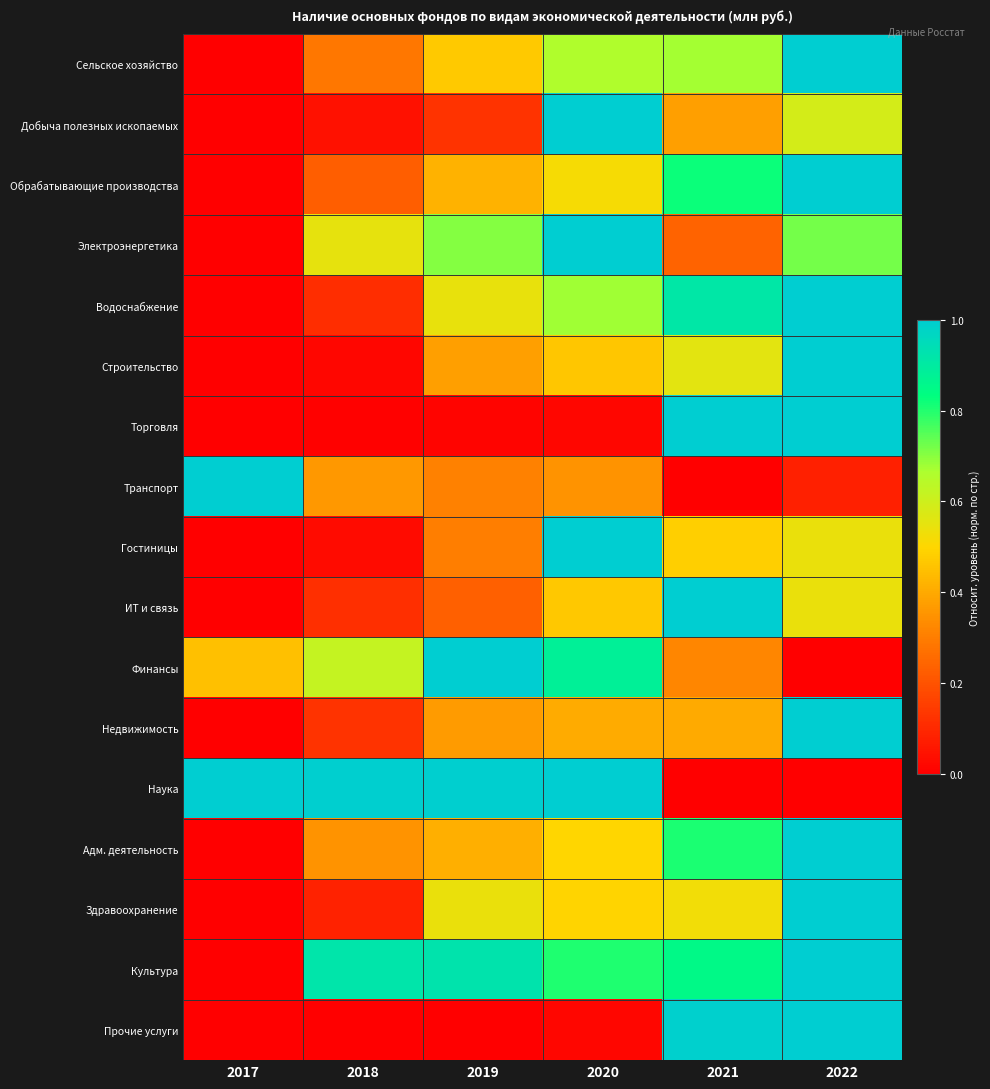

Which label corresponds to the smallest value in the chart?

2017